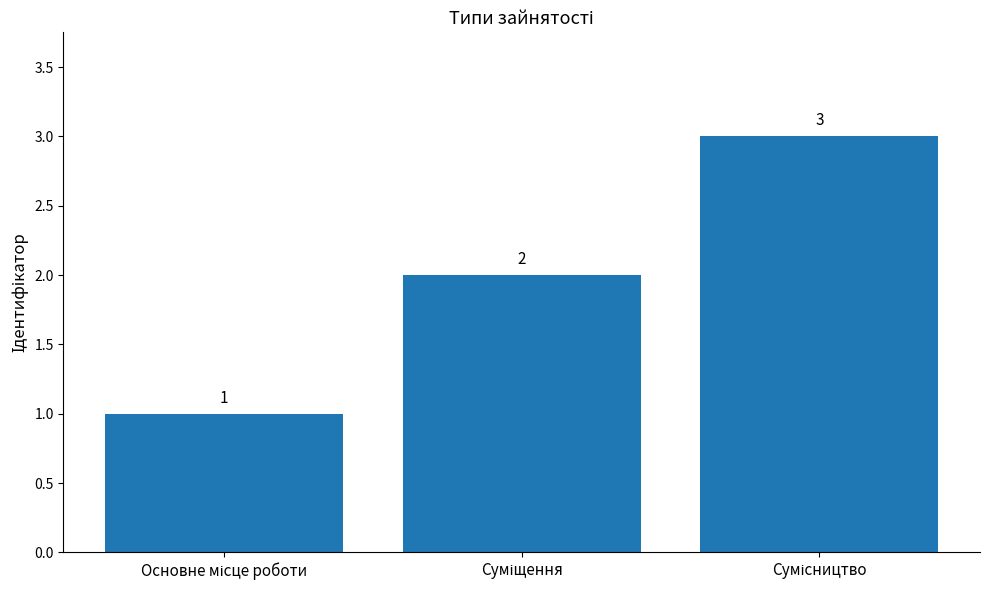

What is the greatest value displayed?

3